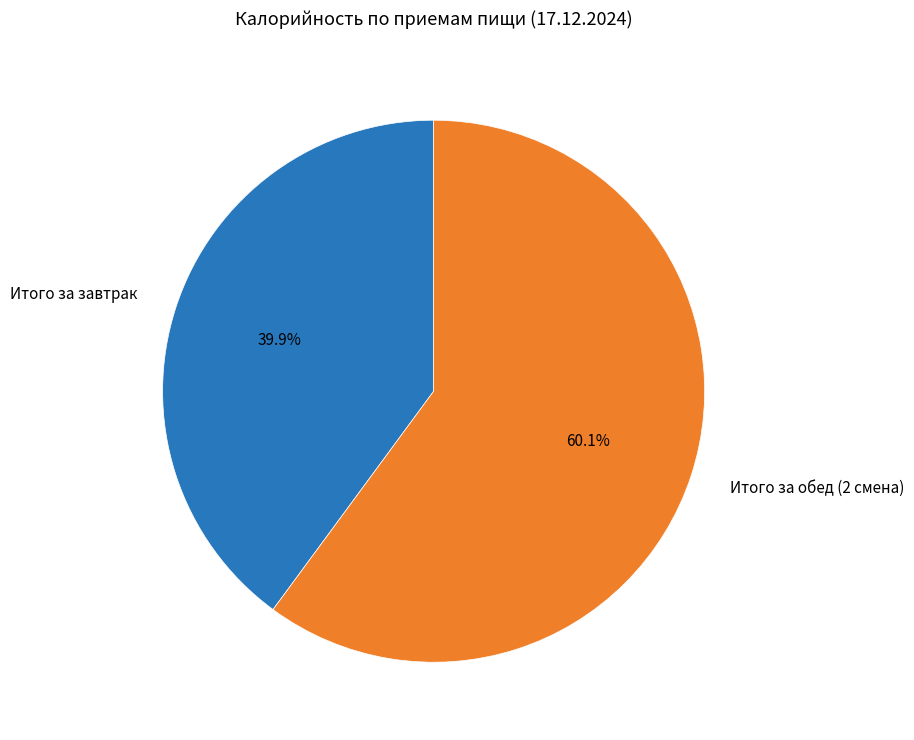

Is the sum of Итого за завтрак and Итого за обед (2 смена) greater than half?

Yes